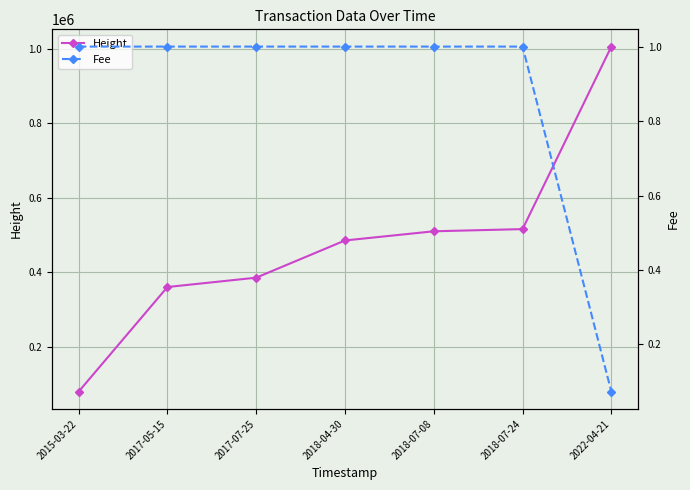

What is the smallest value displayed?

0.1